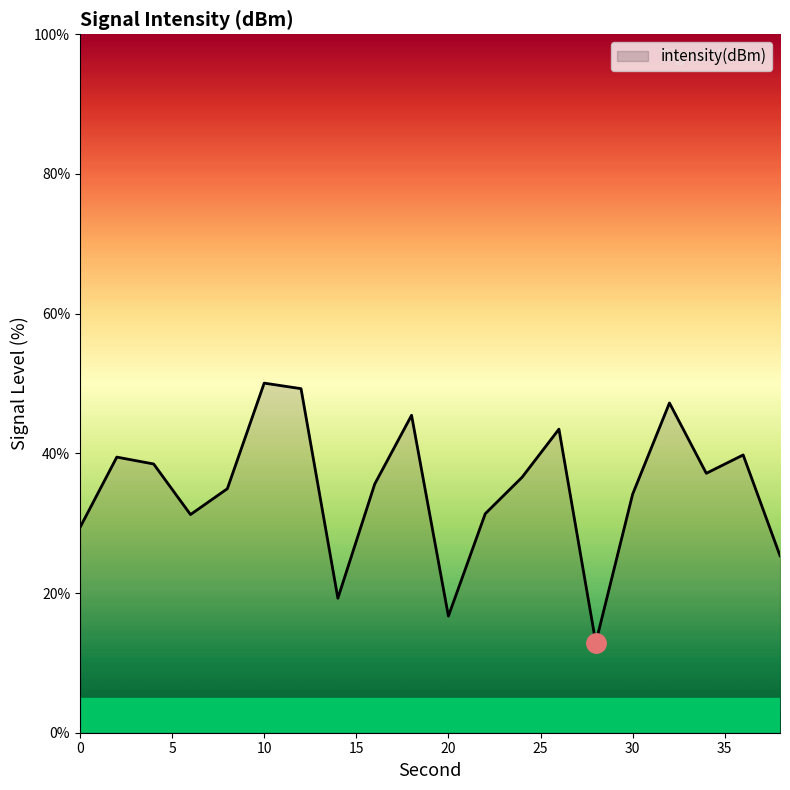

What is the greatest value displayed?

50.1